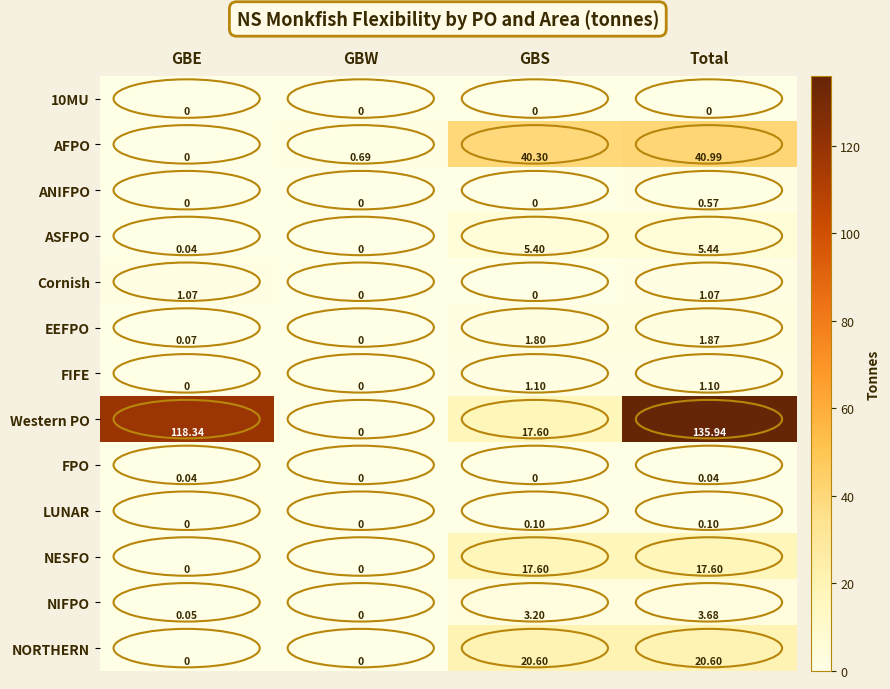

What is the spread (max minus min) of values at GBS?

40.3